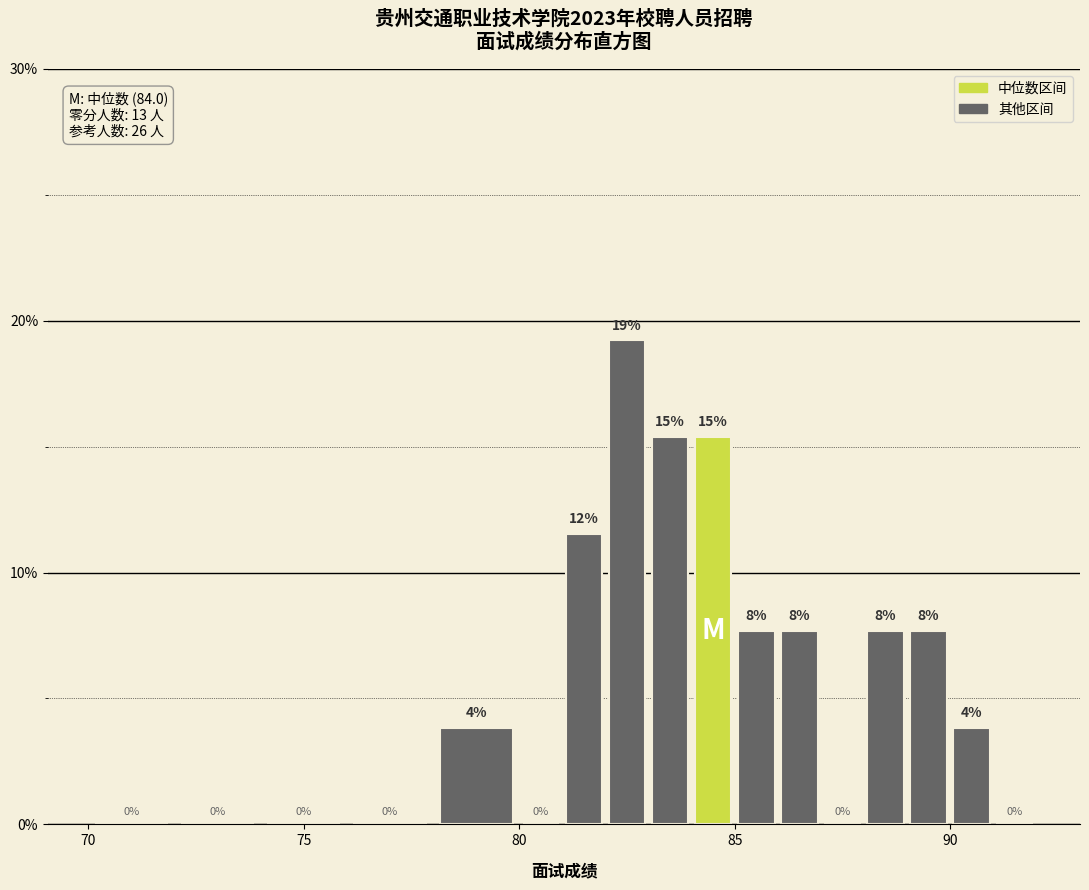

Read against the x-axis, roughly where is the centre of the tallest bar?

82.5